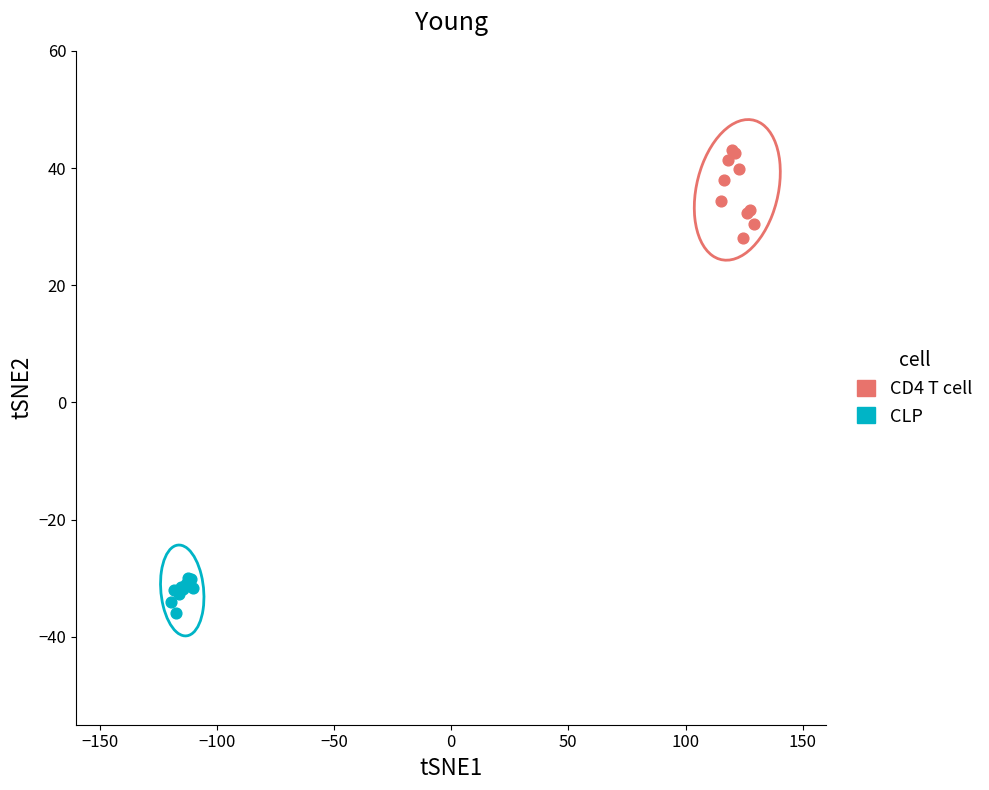

Which series contains the lowest Y value?

CLP